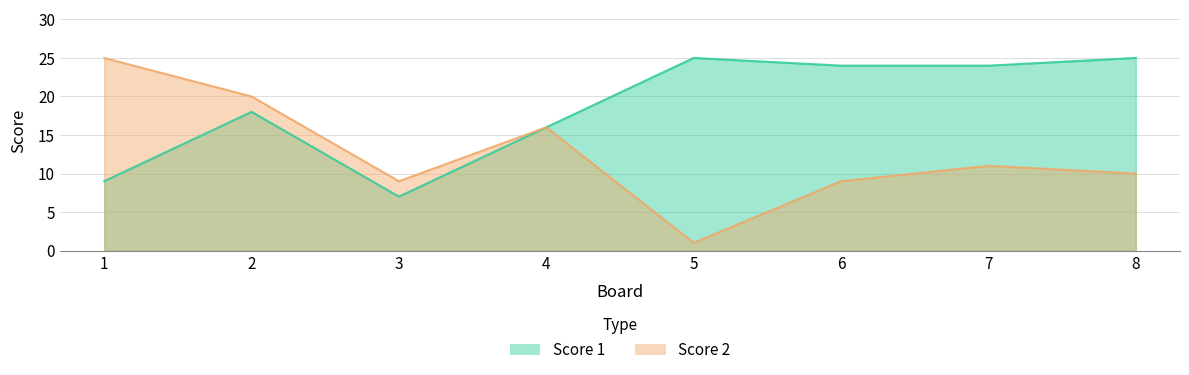

What is the difference between the highest and lowest values at 3?

2